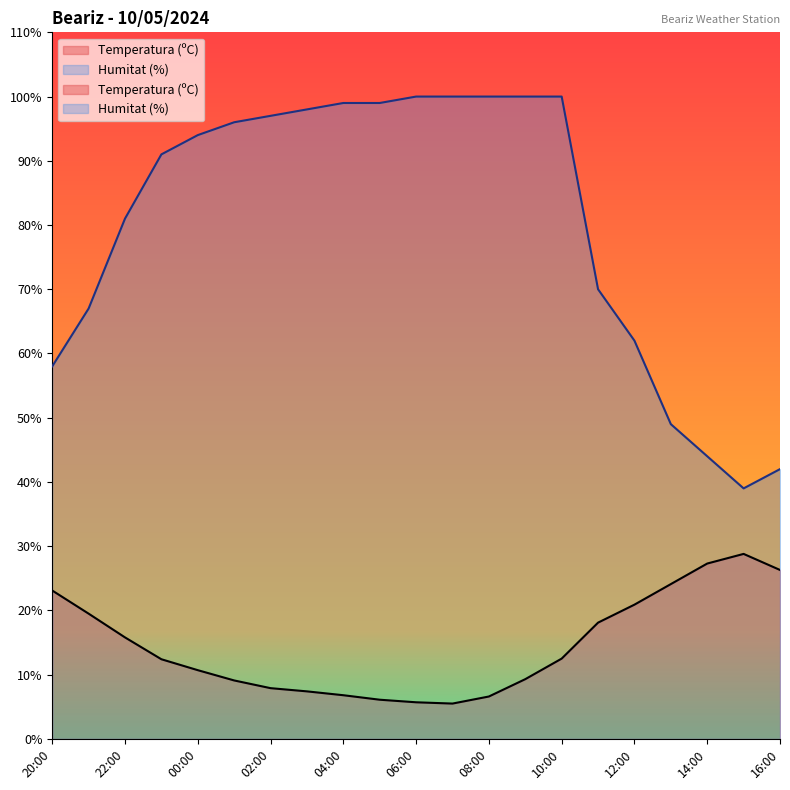

Reading left to right, list all the values displayed in this chart.

Temperatura (ºC): 23.1	19.5	15.8	12.4	10.7	9.1	7.9	7.4	6.8	6.1	5.7	5.5	6.6	9.3	12.5	18.1	20.9	24.1	27.3	28.8	26.3
Humitat (%): 58.0	67.0	81.0	91.0	94.0	96.0	97.0	98.0	99.0	99.0	100.0	100.0	100.0	100.0	100.0	70.0	62.0	49.0	44.0	39.0	42.0